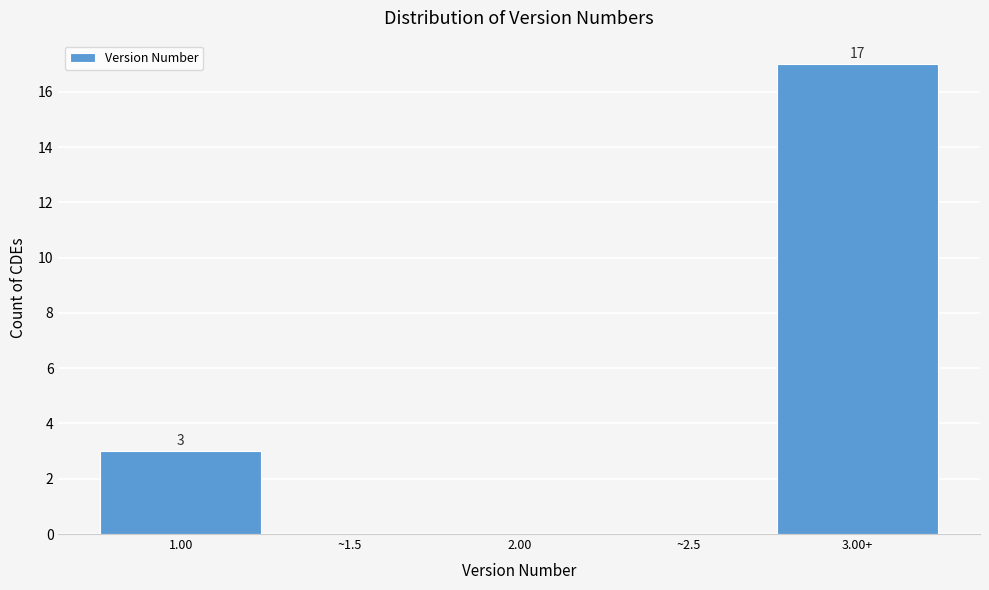

Reading left to right, transcribe all the data shown in this chart.

1.00=3	~1.5=0	2.00=0	~2.5=0	3.00+=17